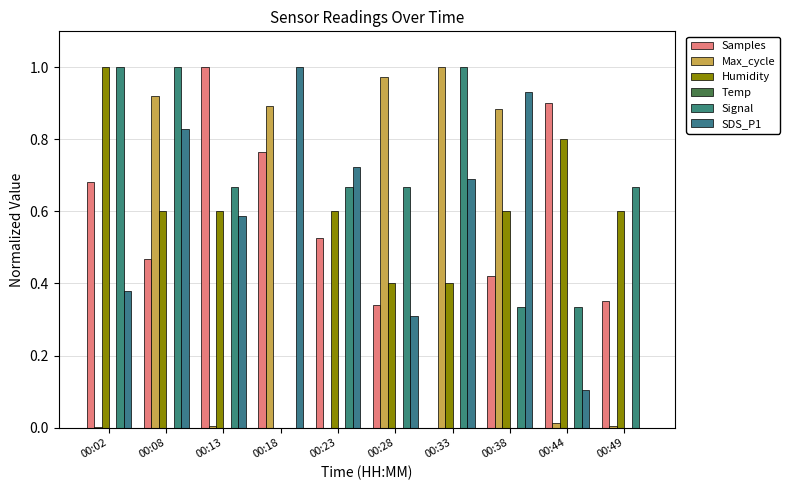

Are the bars horizontal?

No